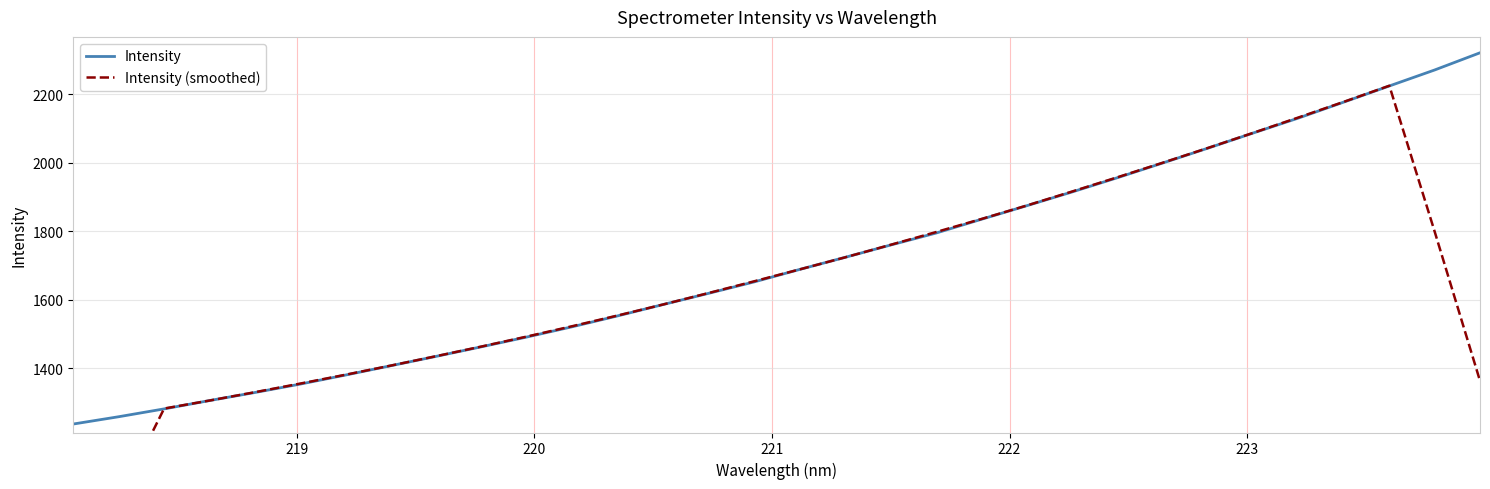

What is the minimum value for Intensity?

1237.3